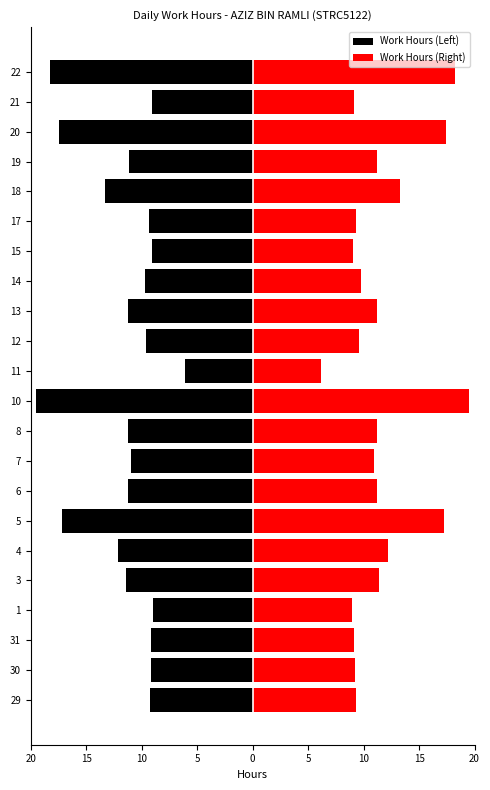

At 20, list the series in order from smallest to largest.

Work Hours (Left), Work Hours (Right)